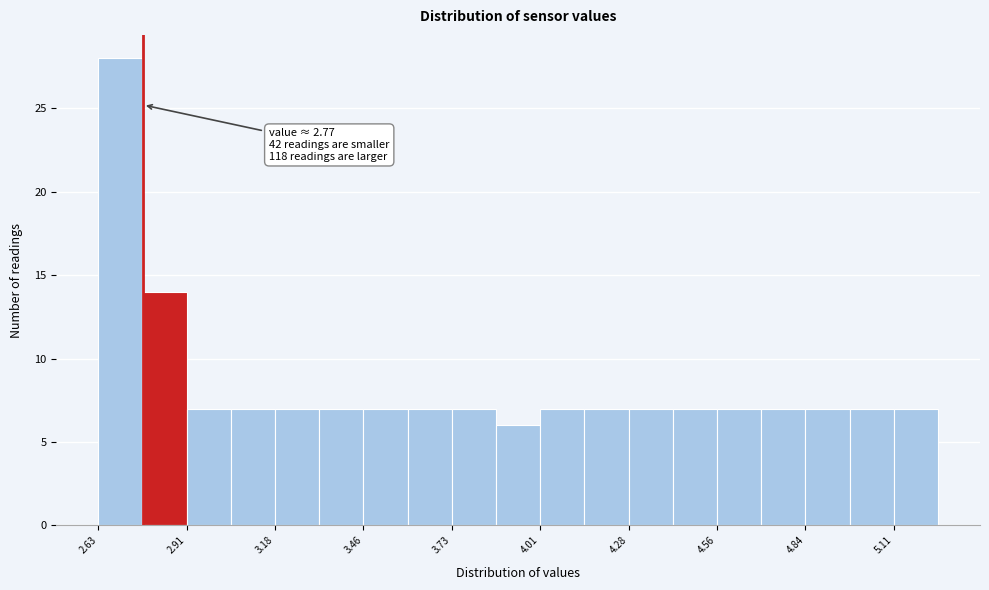

Around what value on the x-axis is the tallest bar? Give the approximate position of its centre, as read against the axis.

2.70